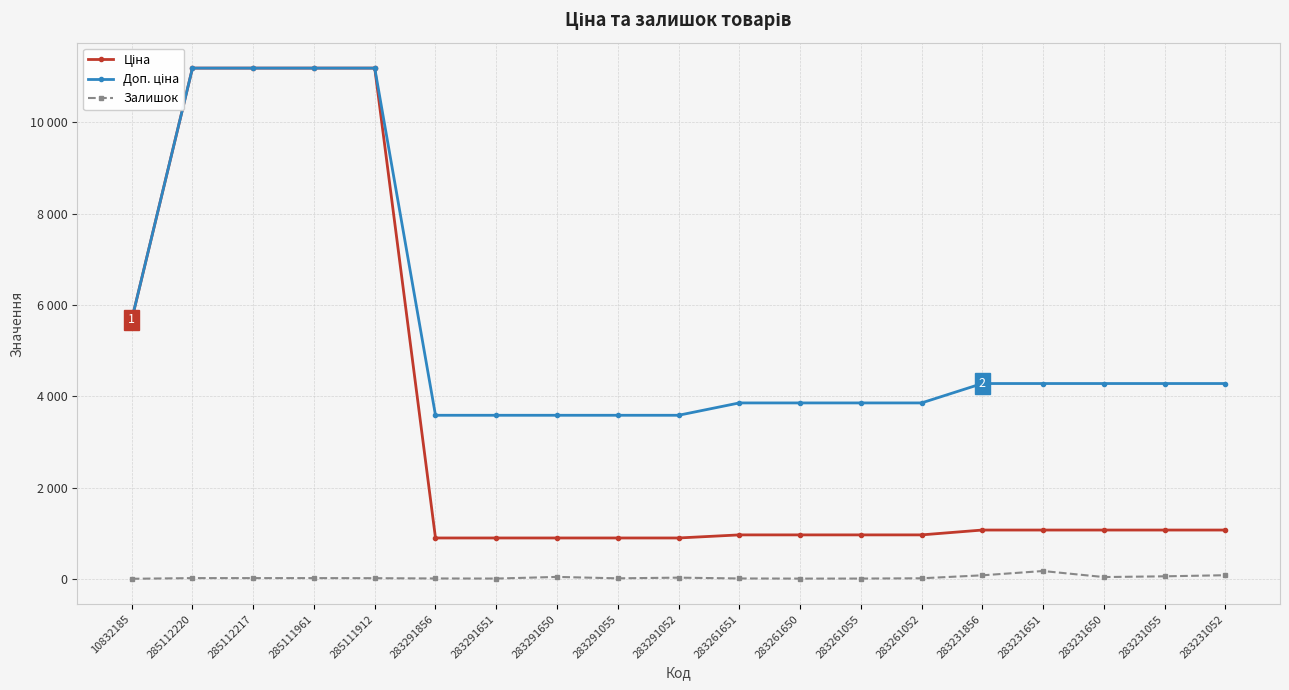

How many lines are shown in the chart?

3